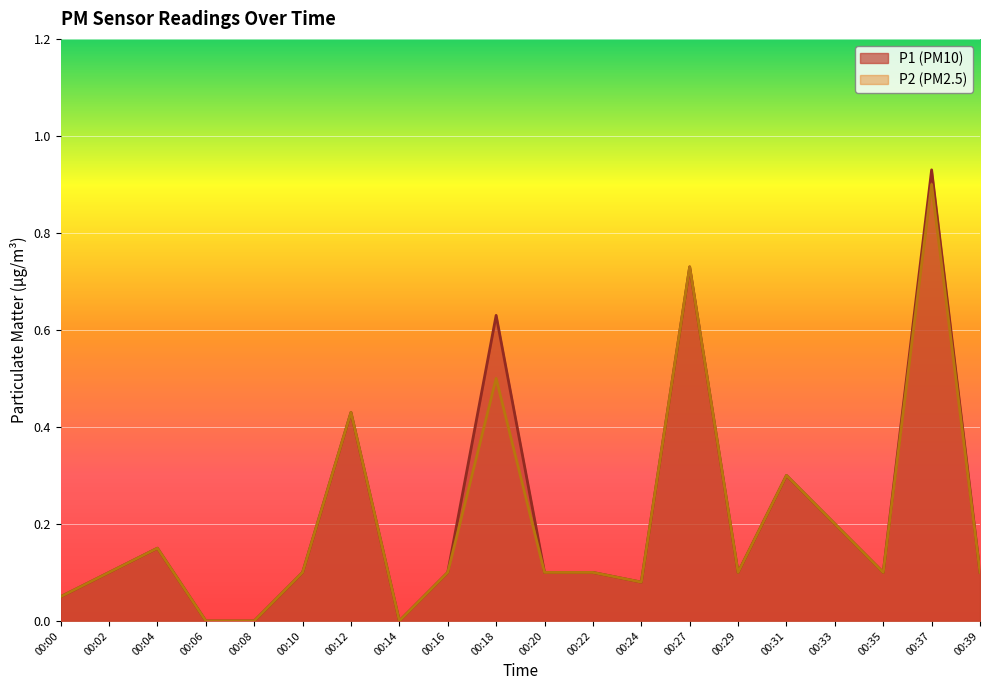

Reading right to left, extract all data points from this chart.

P1: 0.1	0.9	0.1	0.2	0.3	0.1	0.7	0.1	0.1	0.1	0.6	0.1	0.0	0.4	0.1	0.0	0.0	0.1	0.1	0.1
P2: 0.1	0.9	0.1	0.2	0.3	0.1	0.7	0.1	0.1	0.1	0.5	0.1	0.0	0.4	0.1	0.0	0.0	0.1	0.1	0.1